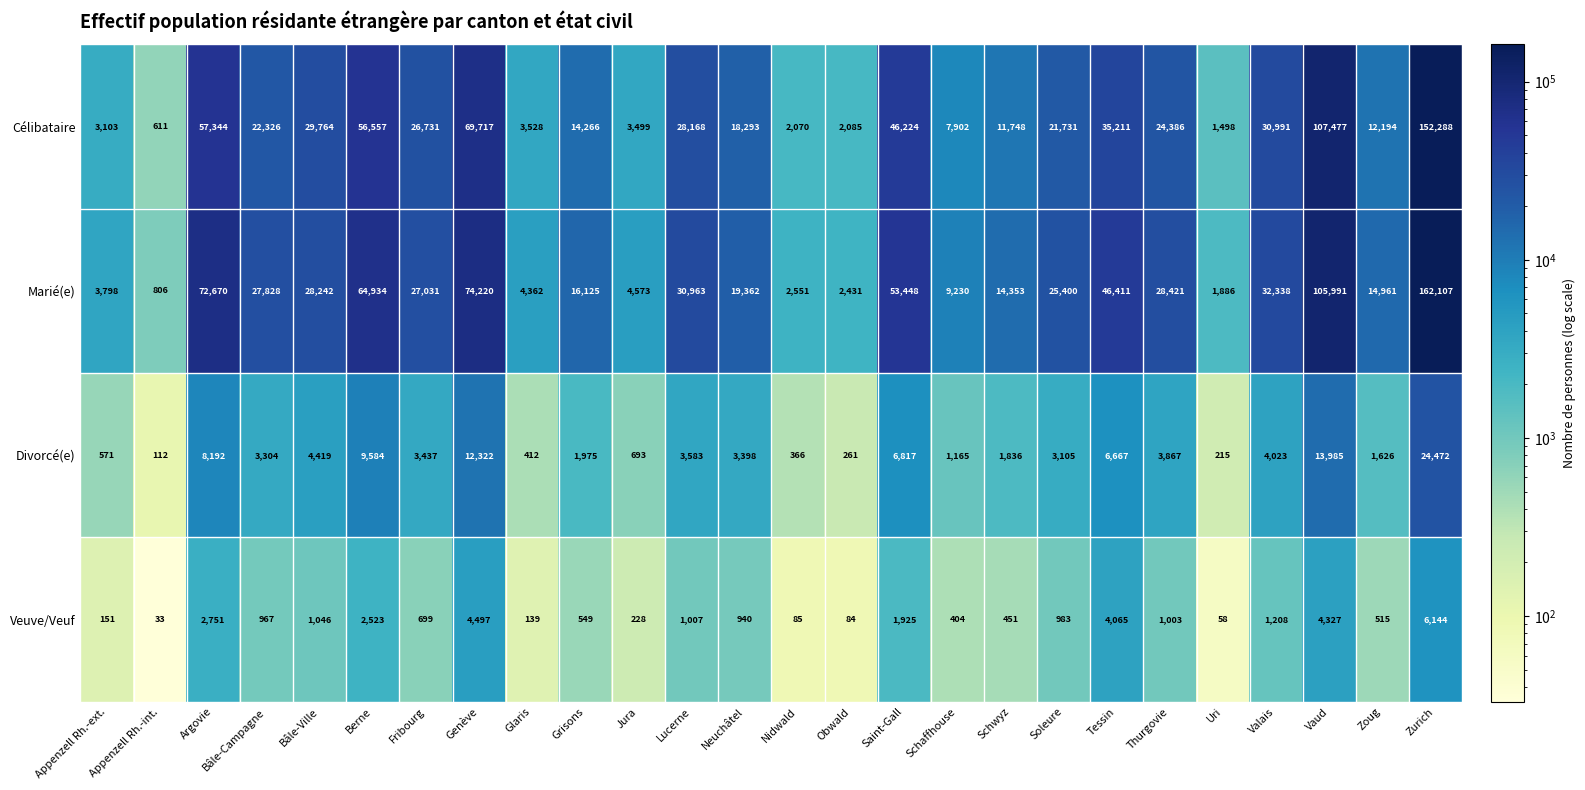

Rank the categories by Divorcé(e) value from highest to lowest.

Zurich, Vaud, Genève, Berne, Argovie, Saint-Gall, Tessin, Bâle-Ville, Valais, Thurgovie, Lucerne, Fribourg, Neuchâtel, Bâle-Campagne, Soleure, Grisons, Schwyz, Zoug, Schaffhouse, Jura, Appenzell Rh.-ext., Glaris, Nidwald, Obwald, Uri, Appenzell Rh.-int.